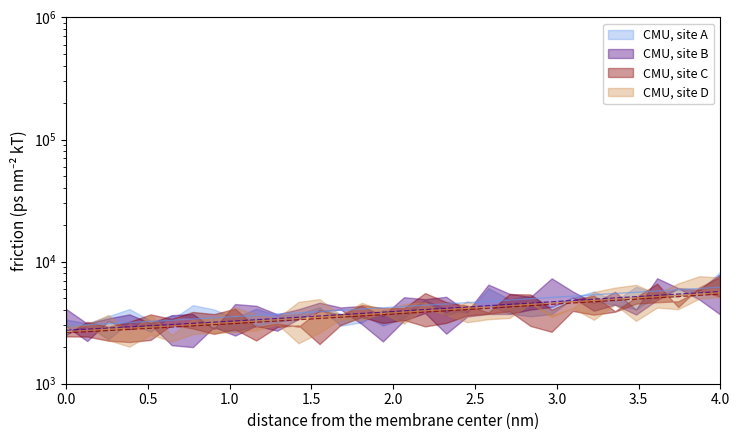

What is the maximum value shown in the chart?

6176.7